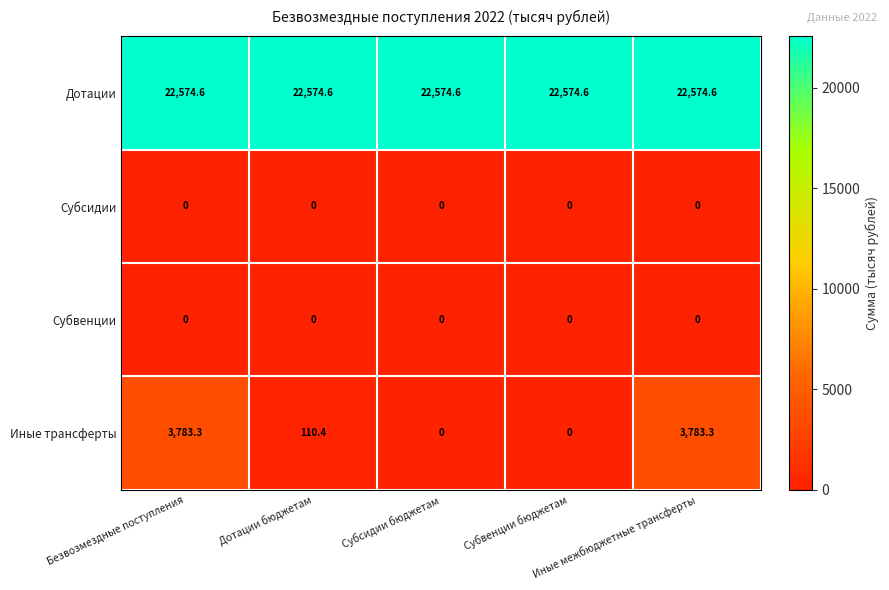

At how many categories does at least one series exceed 17523?

5